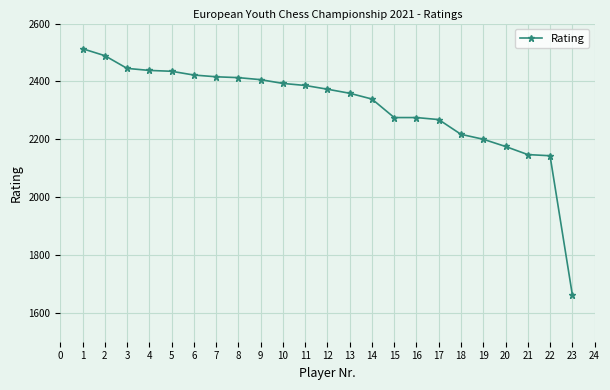

How many lines are shown in the chart?

1